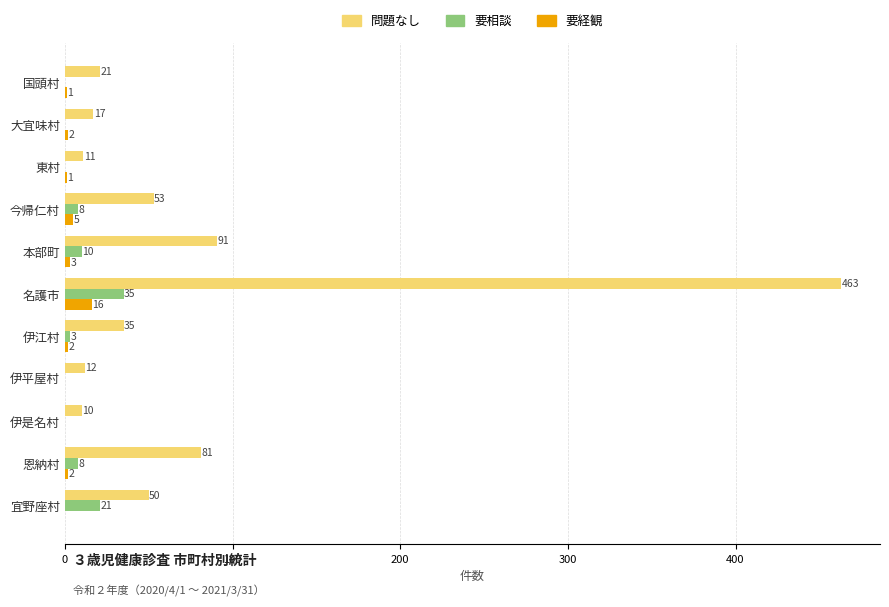

At which category is the sum across all series the highest?

名護市